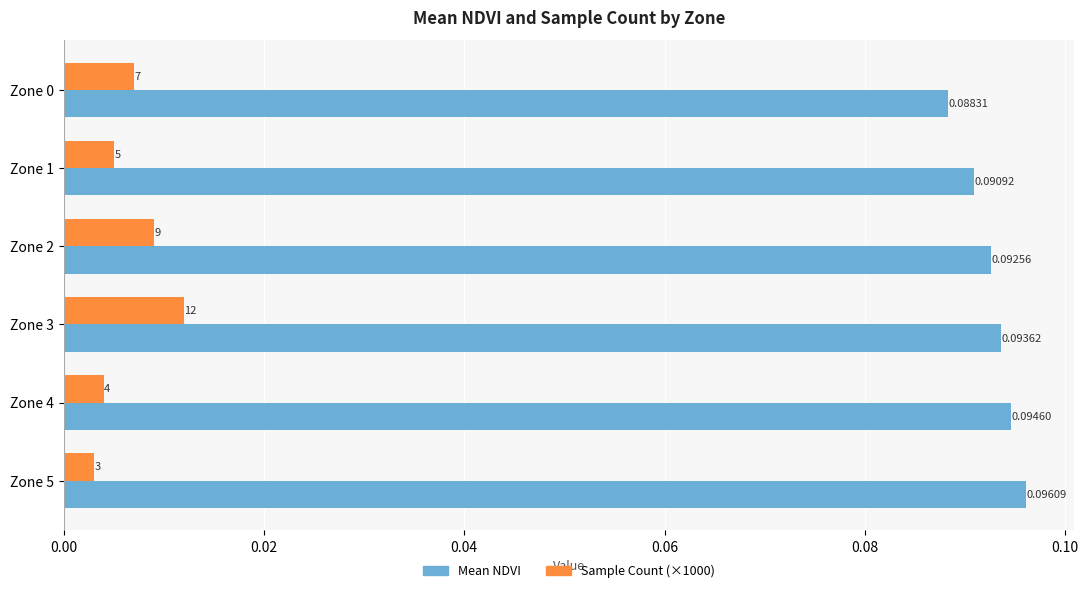

At which label does Mean NDVI reach its peak?

Zone 5